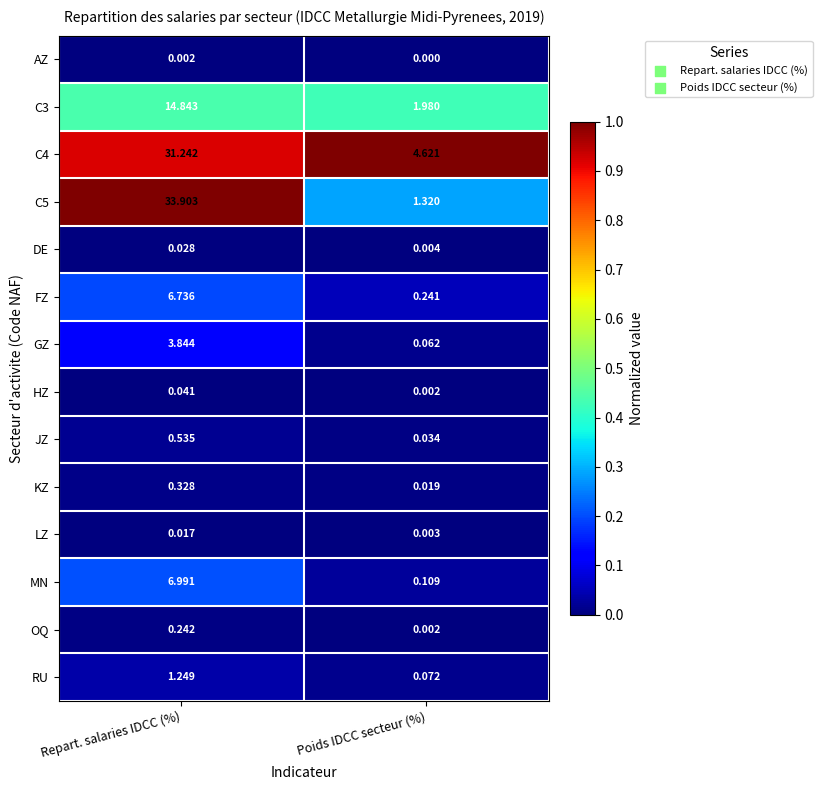

At which category does the chart reach its minimum across all series?

Poids IDCC secteur (%)